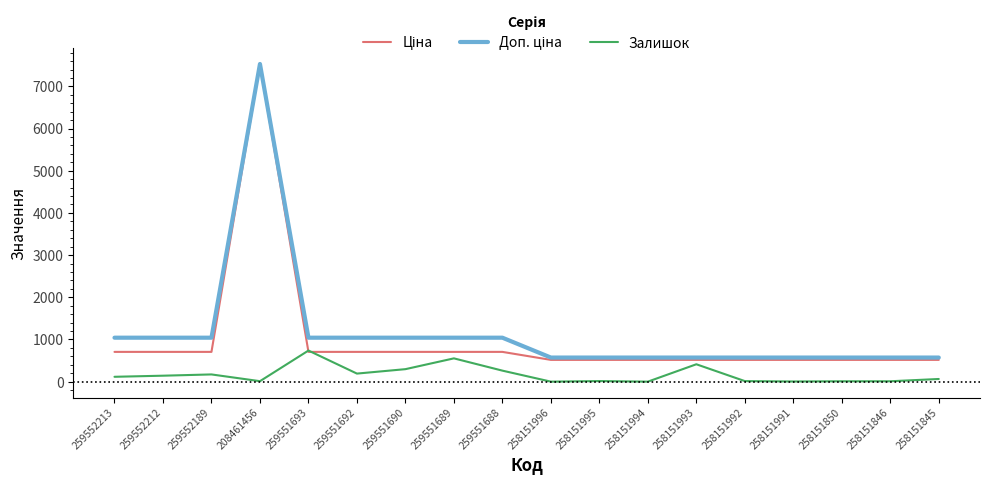

How many distinct data groups are displayed?

3